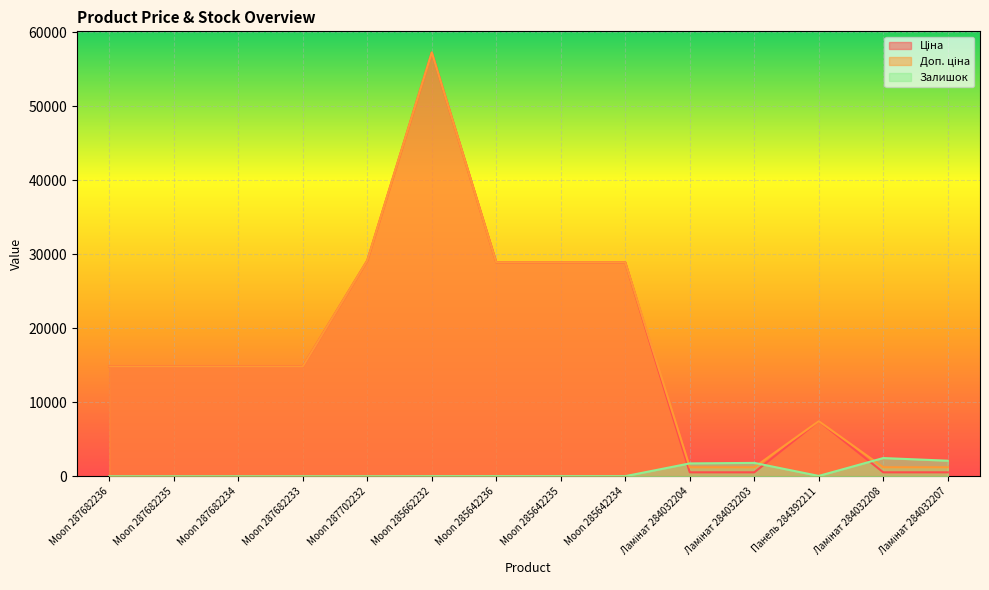

Does the chart display data point markers on the line(s)?

No